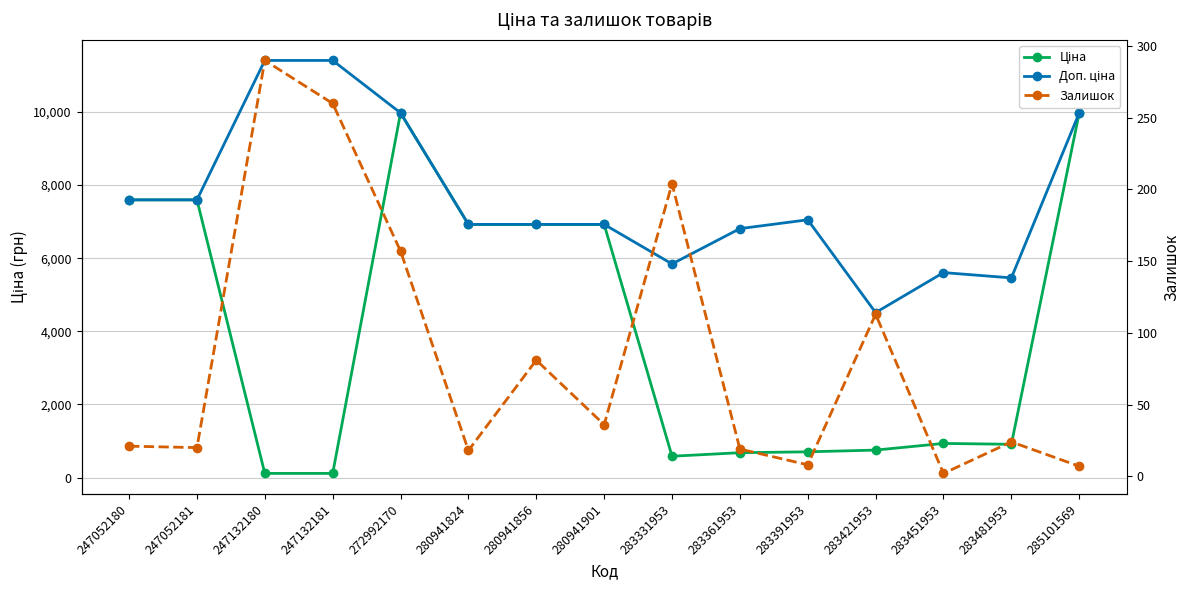

True or false: Доп. ціна and Ціна cross at least once.

False